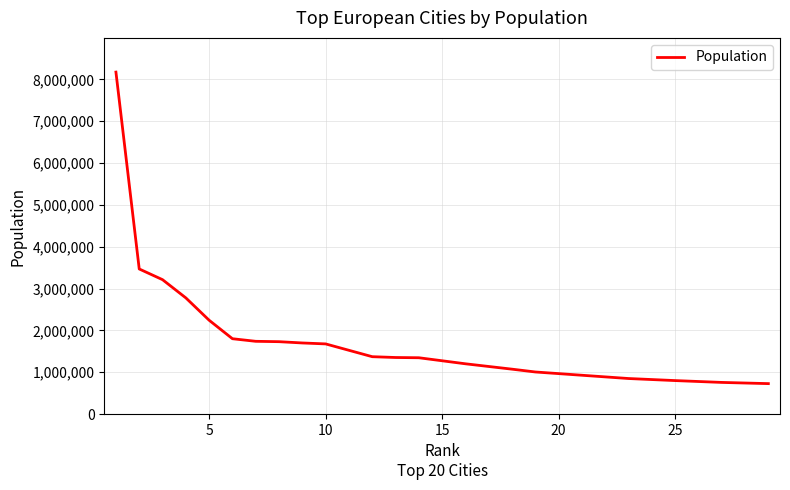

What is the minimum value shown in the chart?

728892